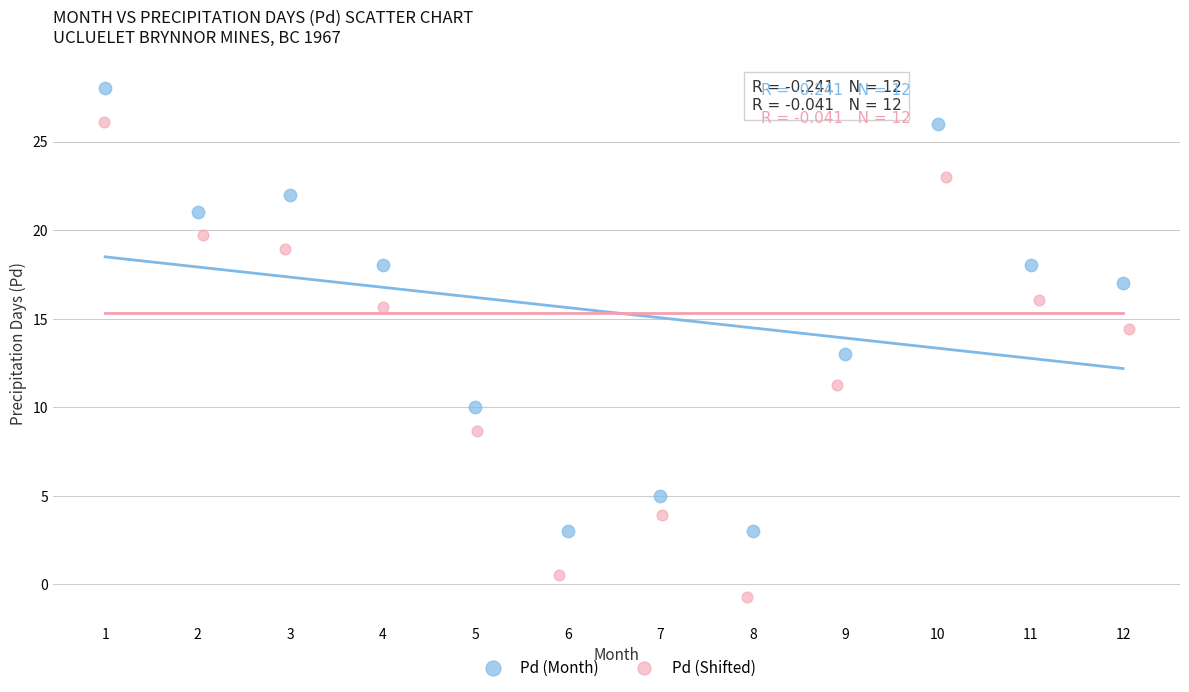

Which series reaches the maximum Y coordinate?

Pd (Month)